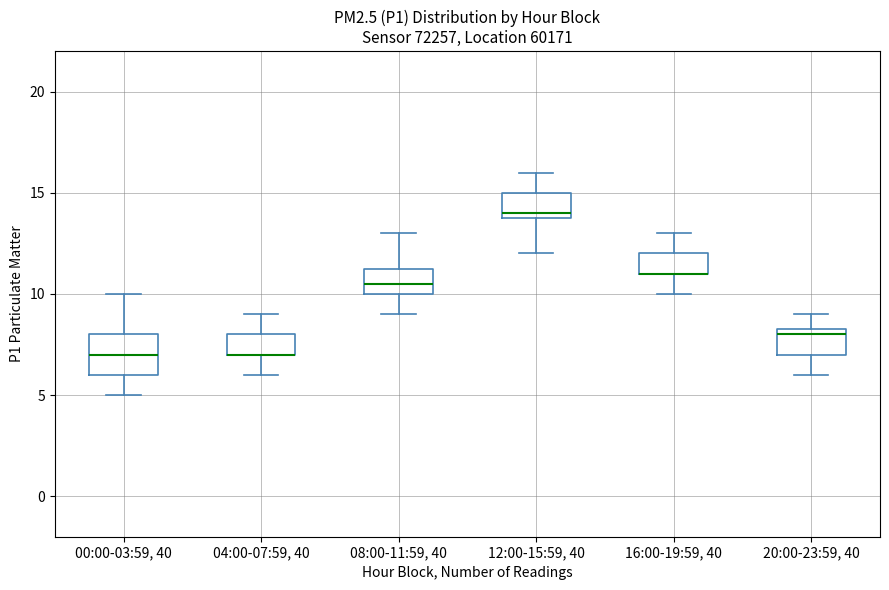

Which box is the tallest, from its lower edge to its upper edge?

00:00-03:59, 40